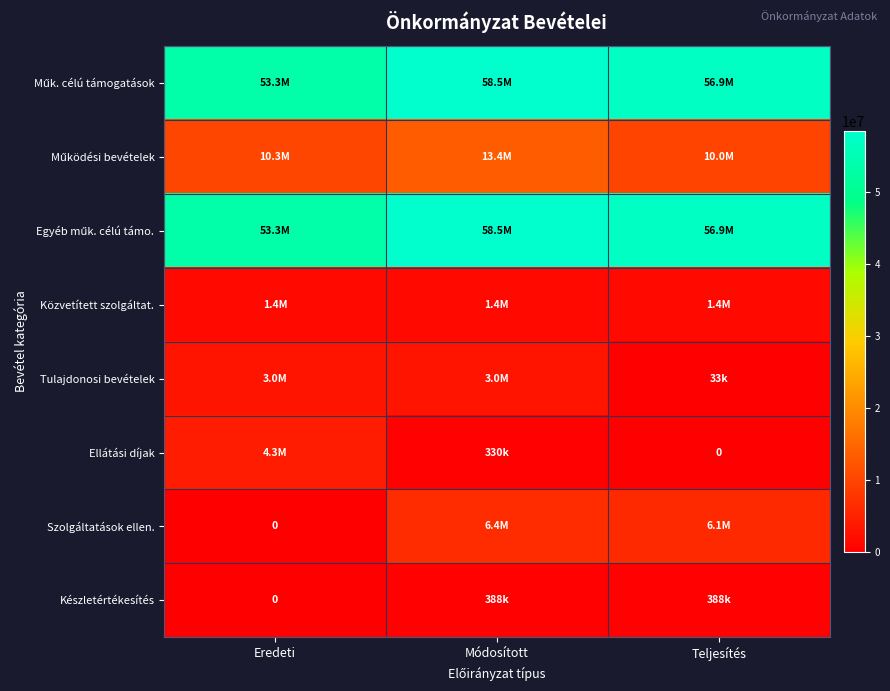

What is the difference between the highest and lowest values at Teljesítés?

56899129